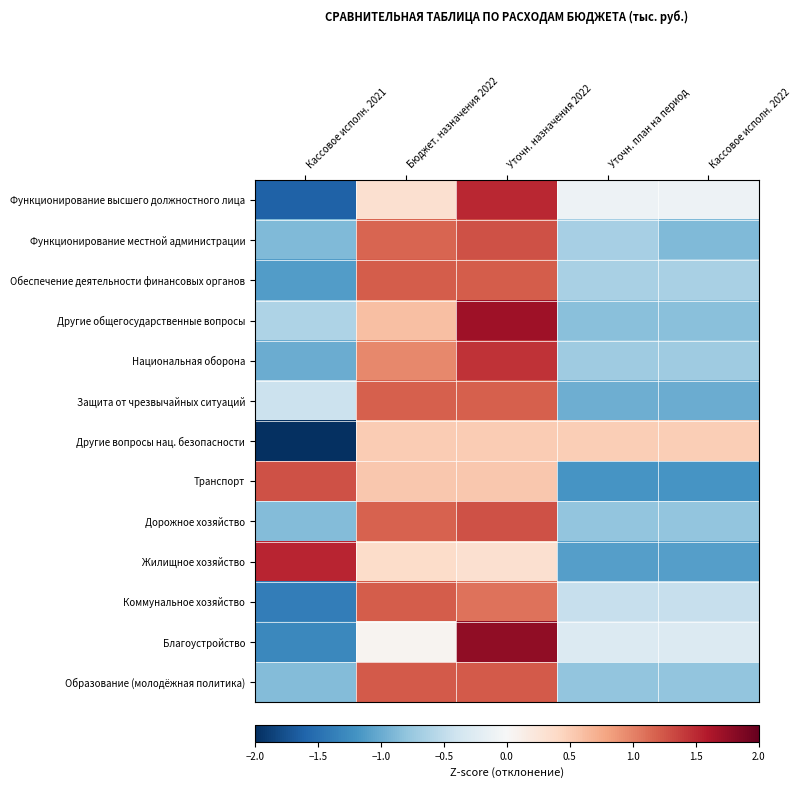

List the series in order of their peak value, lowest first.

Другие вопросы нац. безопасности, Защита от чрезвычайных ситуаций, Обеспечение деятельности финансовых органов, Коммунальное хозяйство, Образование (молодёжная политика), Дорожное хозяйство, Функционирование местной администрации, Транспорт, Национальная оборона, Функционирование высшего должностного лица, Жилищное хозяйство, Другие общегосударственные вопросы, Благоустройство